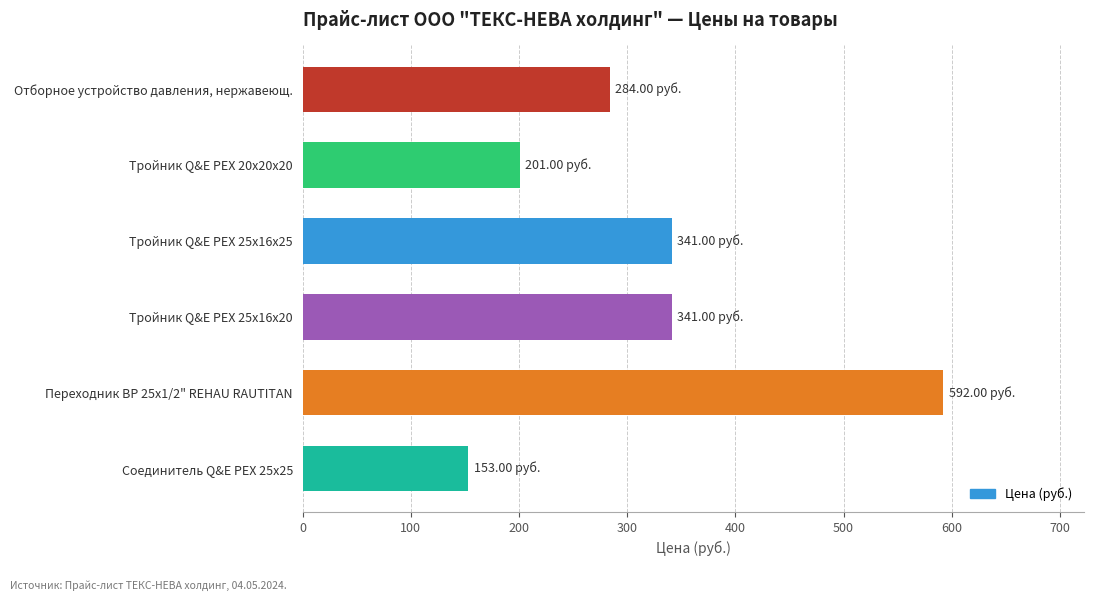

What is the change in value from Тройник Q&E PEX 20х20х20 to Соединитель Q&E PEX 25х25?

-48